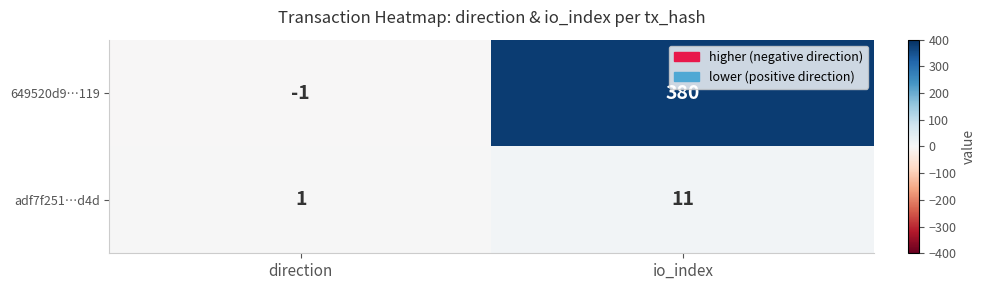

Is it true that adf7f251…d4d equals 0 at direction?

False